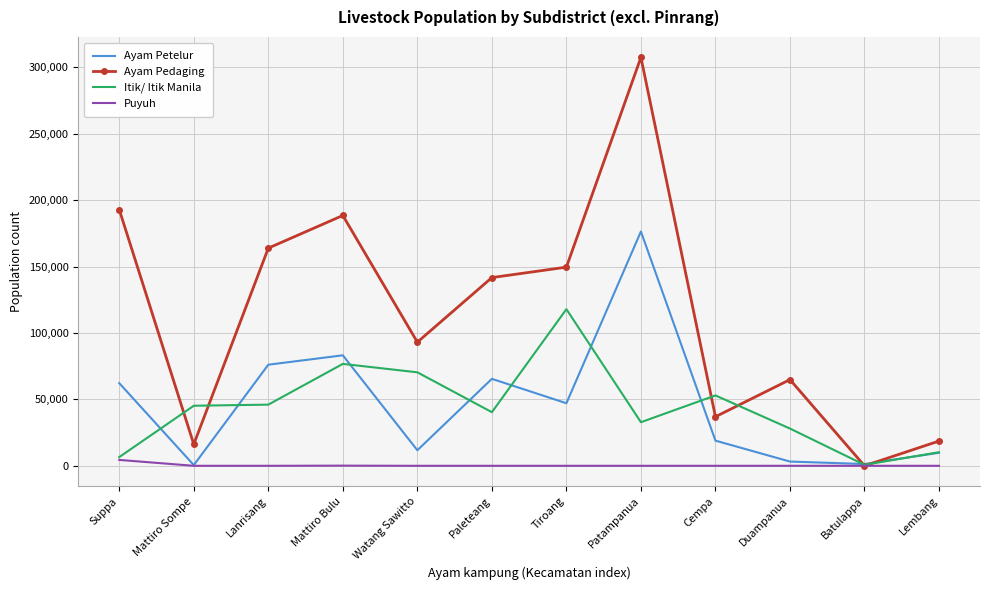

What is the total value across all series at Mattiro Sompe?

61937